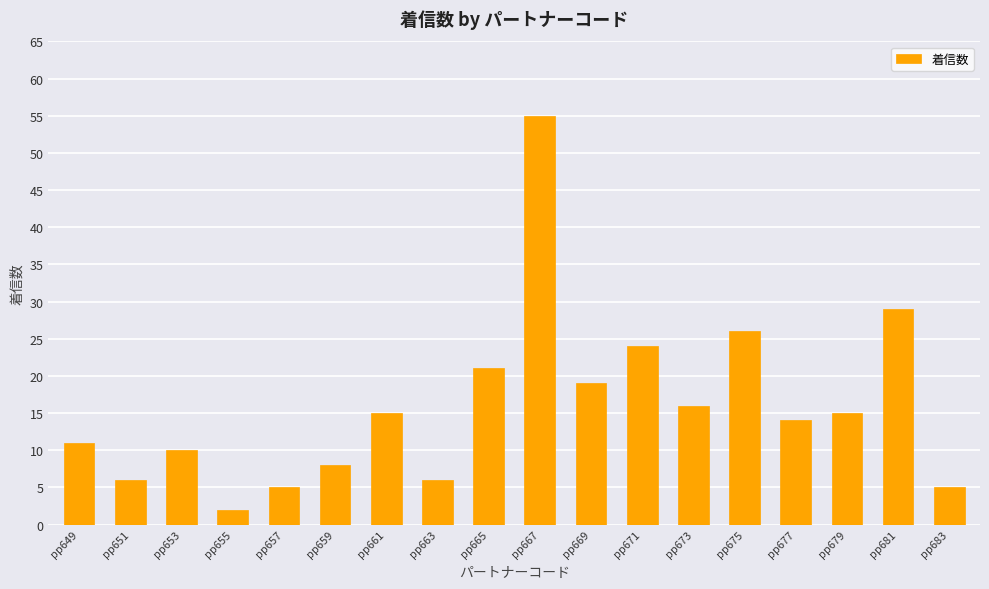

The chart shows a value of 8 at pp659. True or false?

True